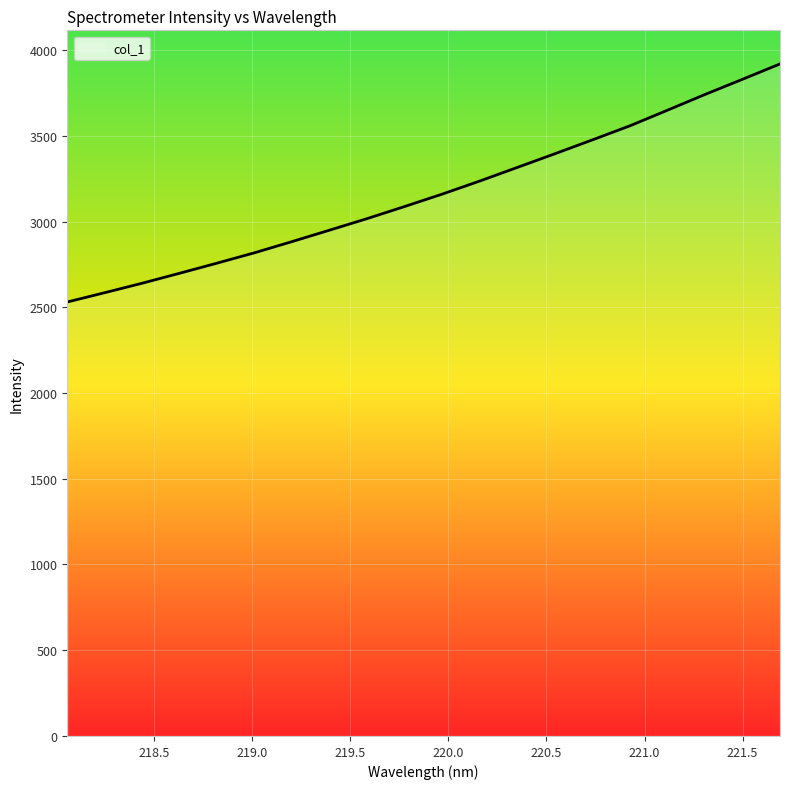

What is the maximum value shown in the chart?

3919.1